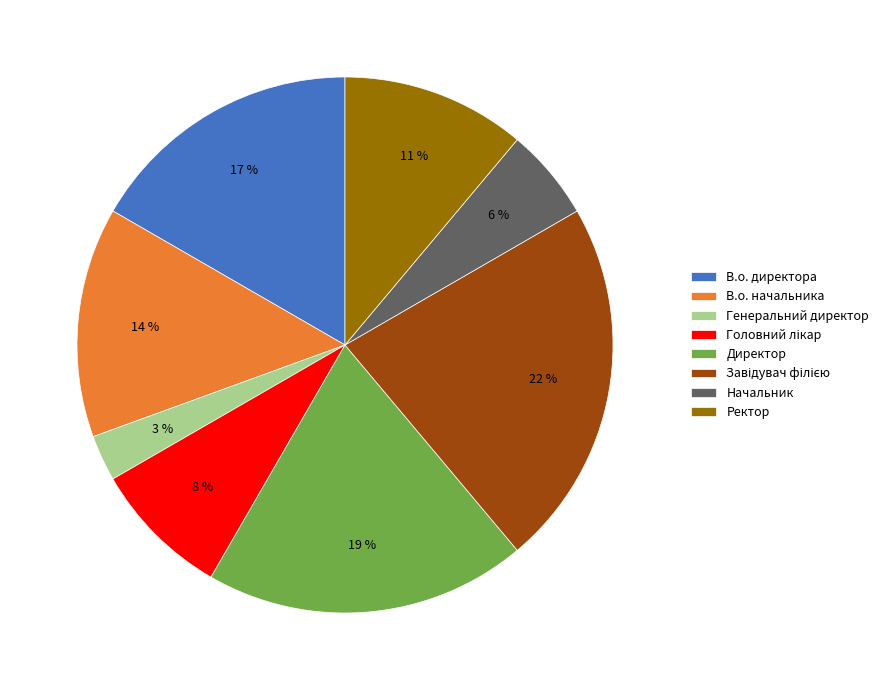

To the nearest percent, what is the difference between the largest and smallest slice percentages?

19%